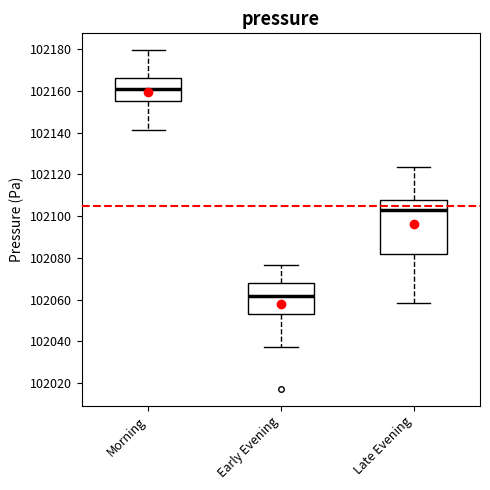

Which box has the highest median line?

Morning